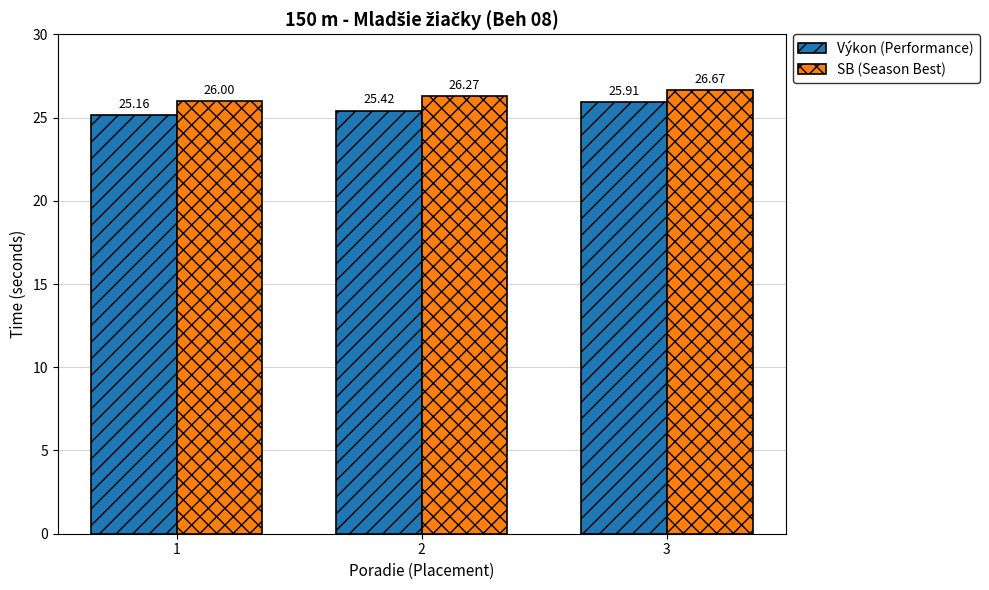

Reading right to left, what are all the values shown in this chart?

Výkon (Performance): 3=25.9	2=25.4	1=25.2
SB (Season Best): 3=26.7	2=26.3	1=26.0